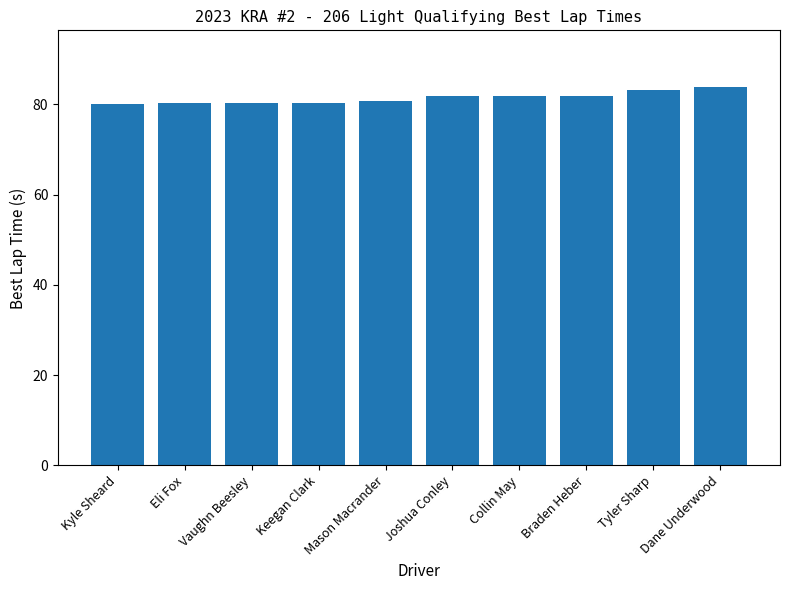

What is the greatest value displayed?

83.8